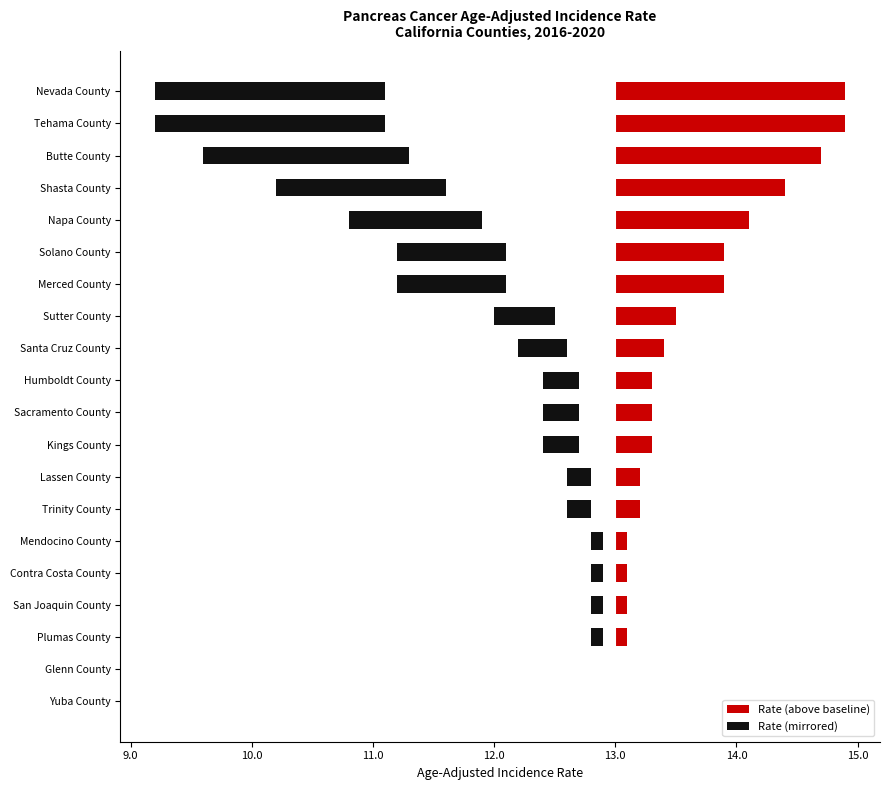

What is the change in value from Merced County to Lassen County?

-0.7